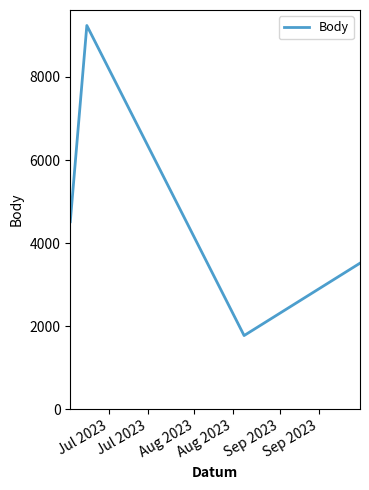

True or false: there are more than 0 points higher than both neighbors.

True